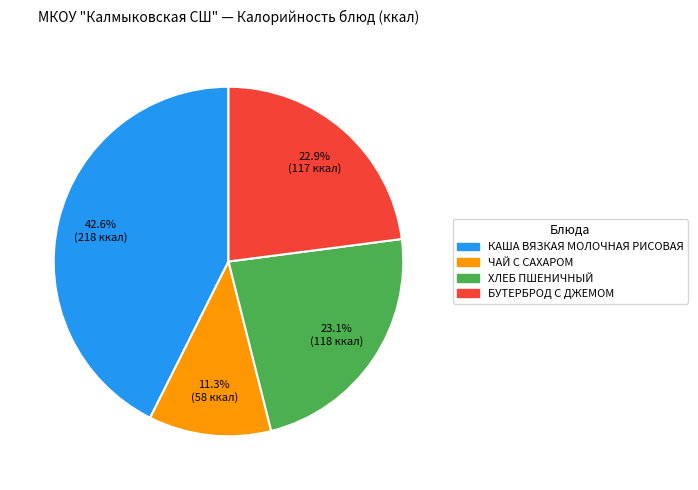

To the nearest percent, what percentage of the pie is БУТЕРБРОД С ДЖЕМОМ?

23%